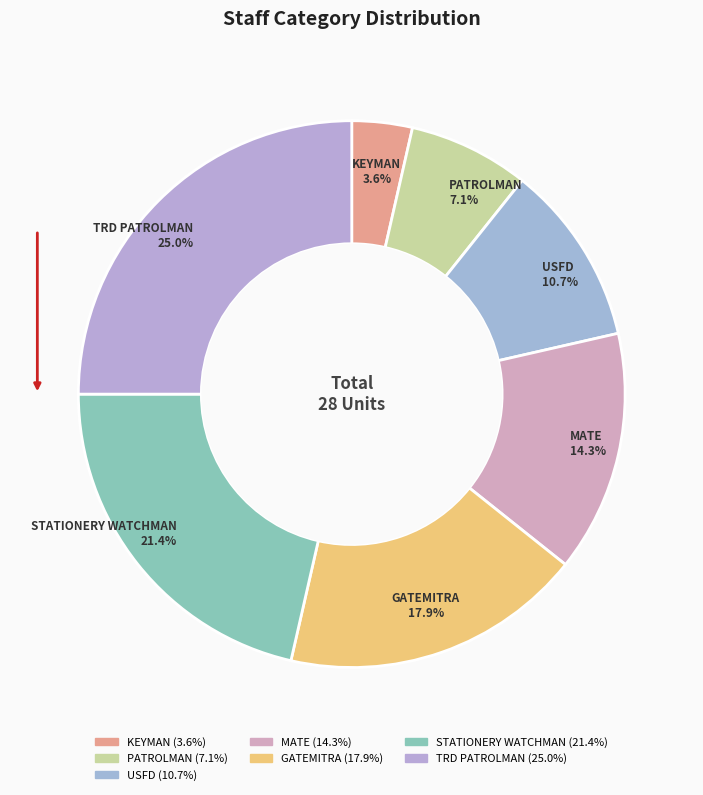

What is the ratio of the value at STATIONERY WATCHMAN to the value at GATEMITRA?

1.2